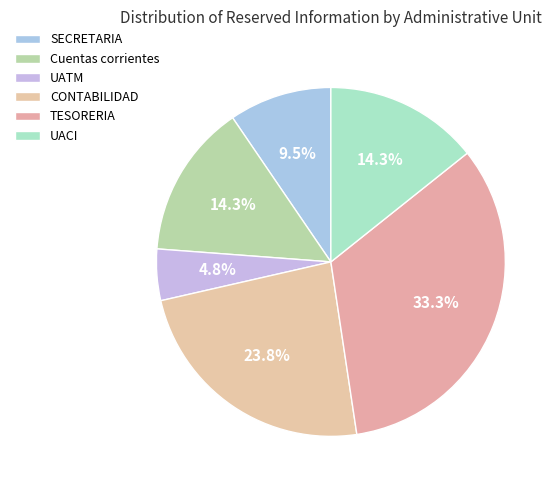

Count the number of slices in the pie.

6